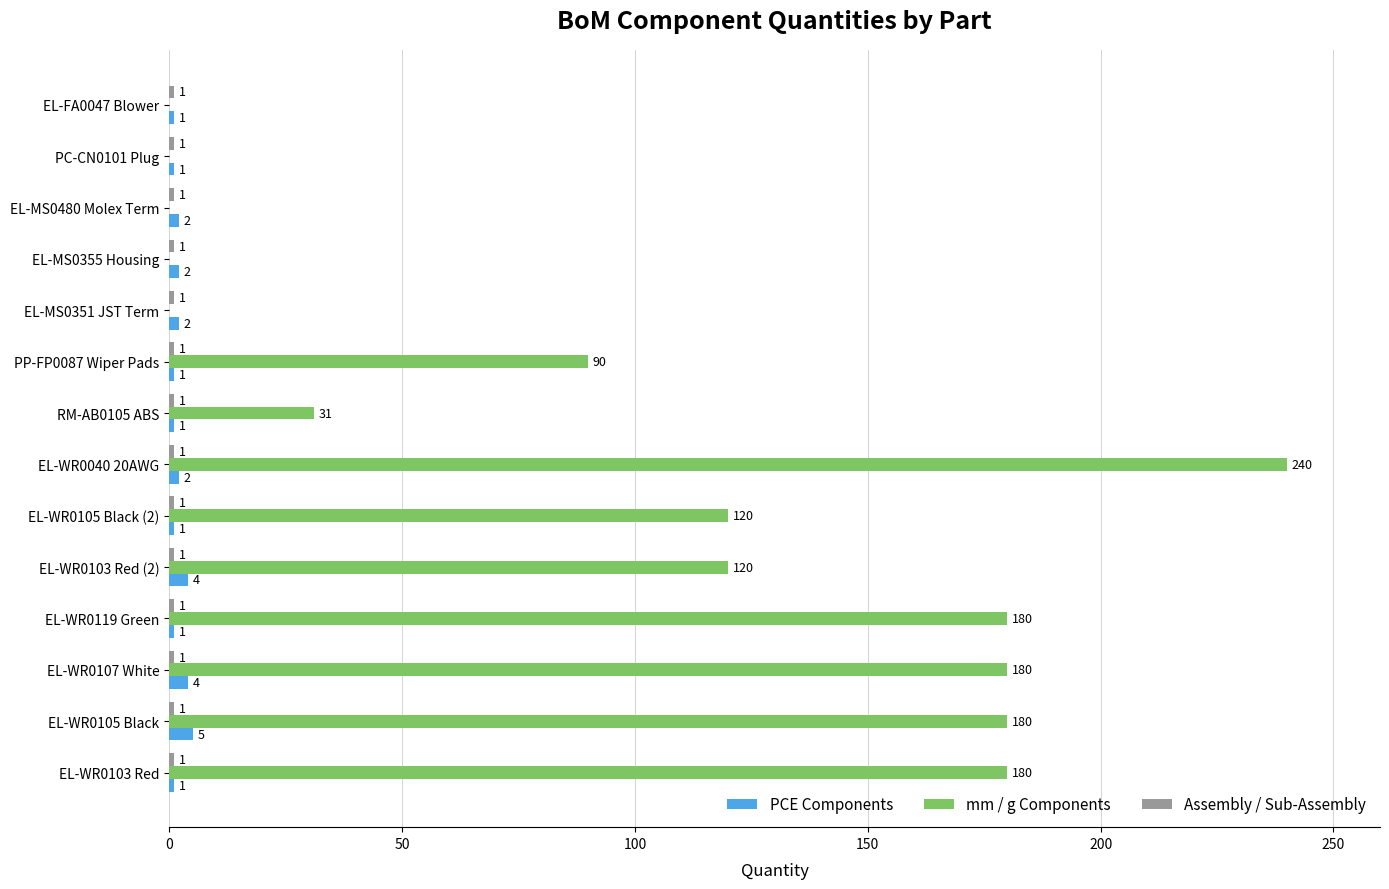

Between RM-AB0105 ABS and PP-FP0087 Wiper Pads, which series saw the biggest shift?

mm / g Components